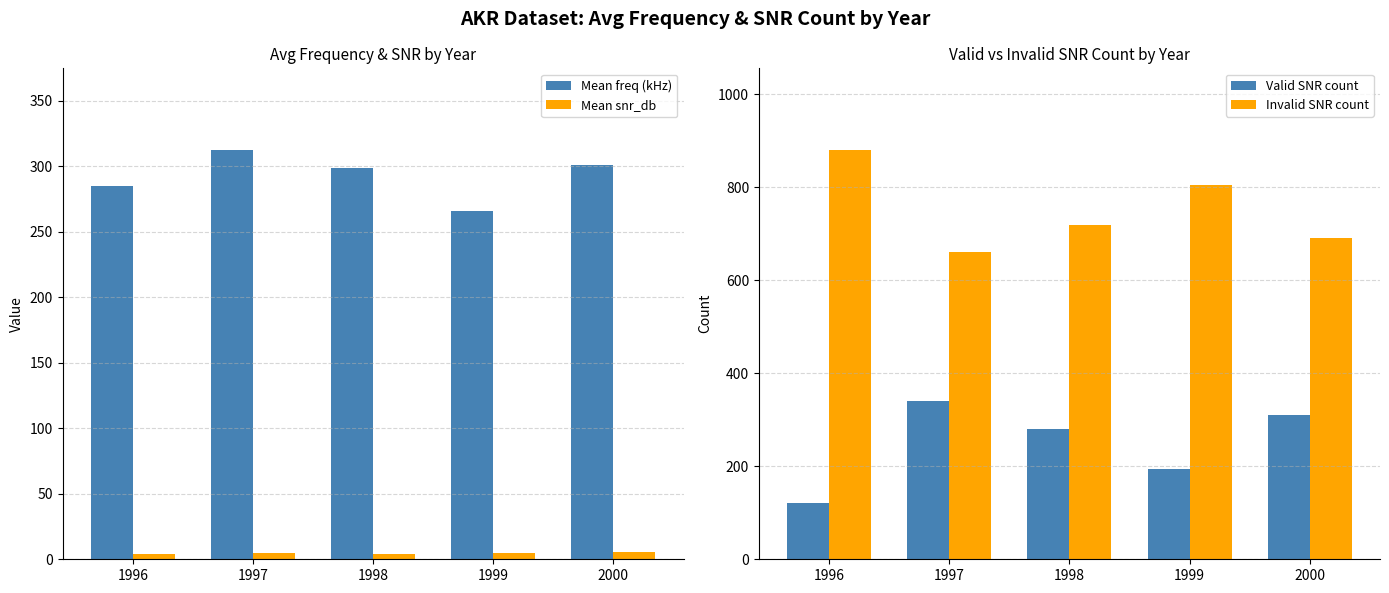

Which has a higher value, 2000 or 1998?

2000